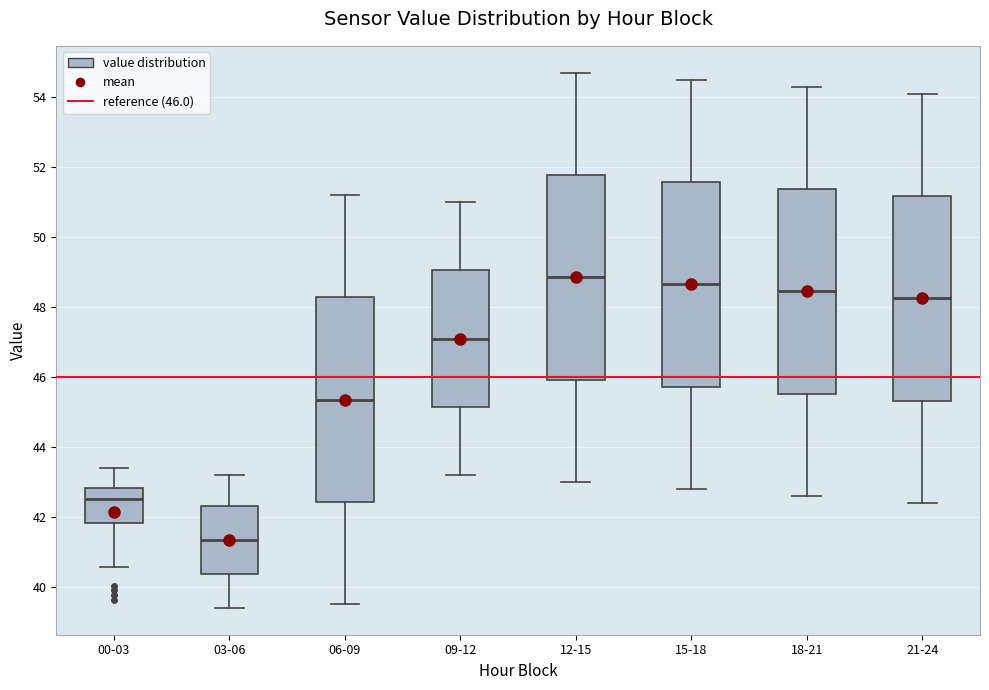

Which box has the lowest median line?

03-06